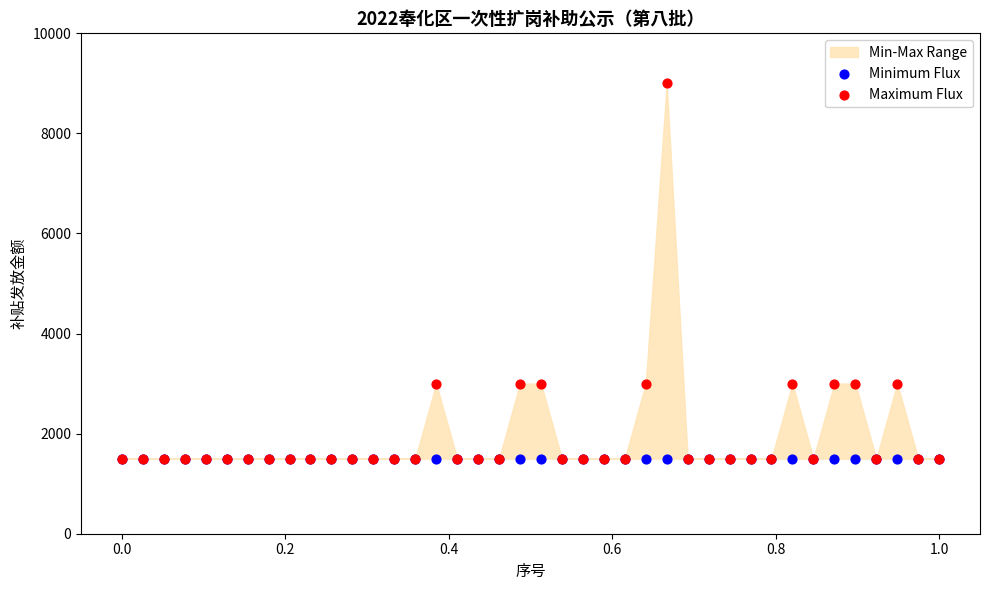

Which series has the largest Y range (max minus min)?

Maximum Flux